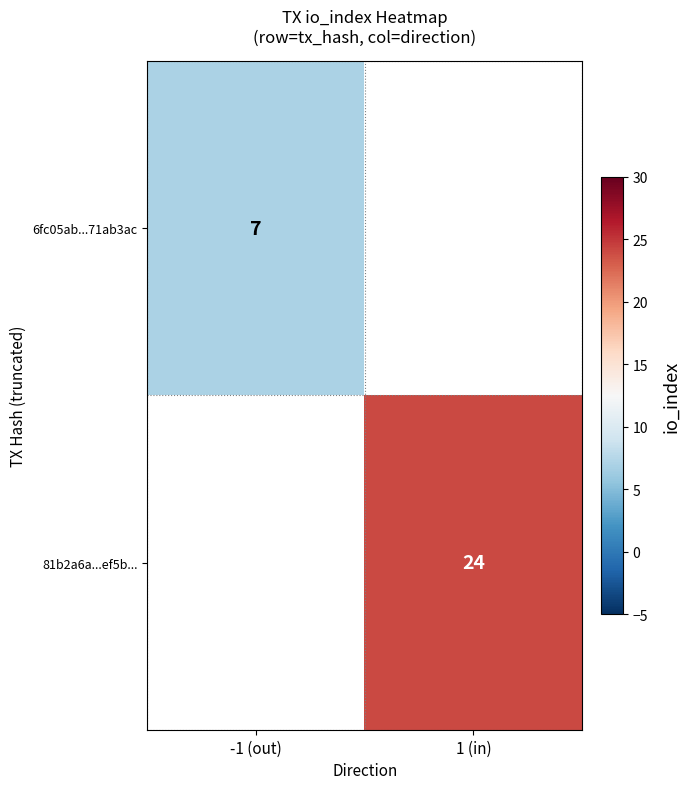

Which label corresponds to the largest value in the chart?

1 (in)